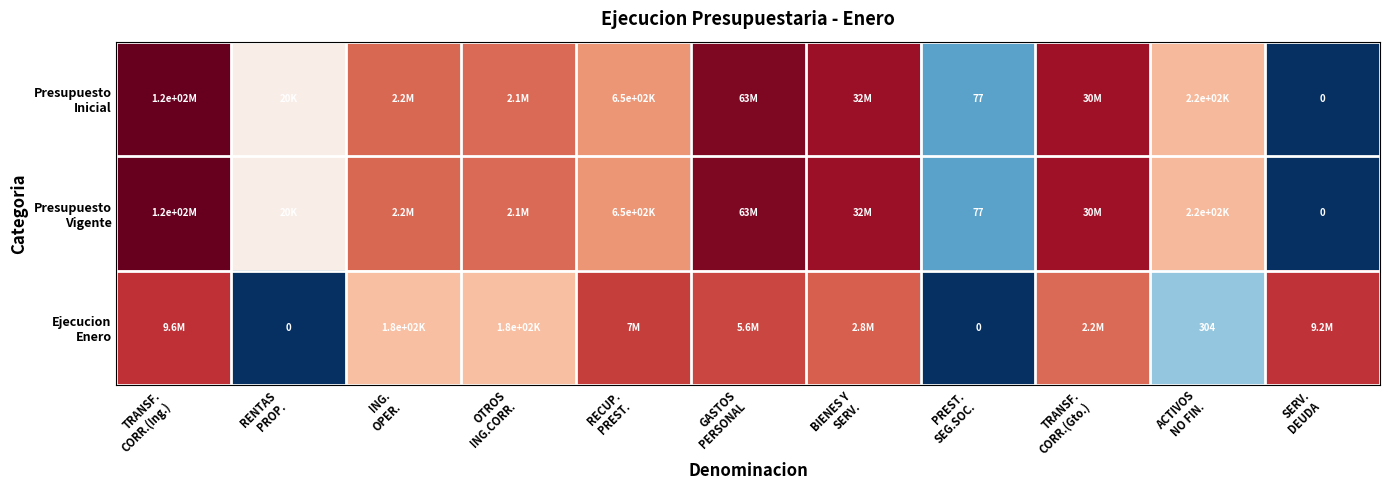

The value of Ejecucion Enero at BIENES Y SERV. is 8.4. True or false?

False